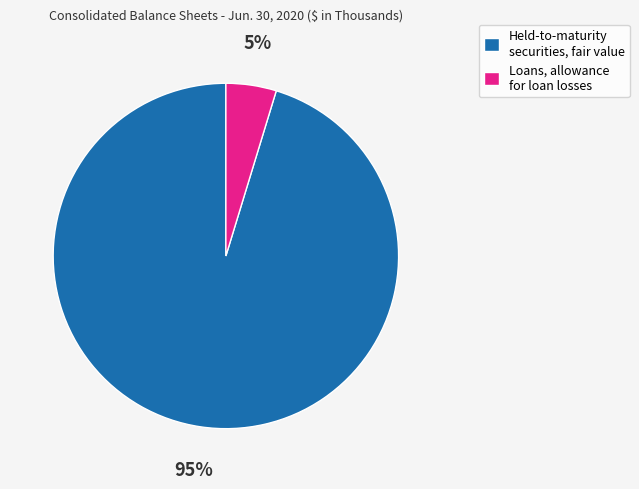

Which category has the smallest portion of the pie?

Loans, allowance for loan losses